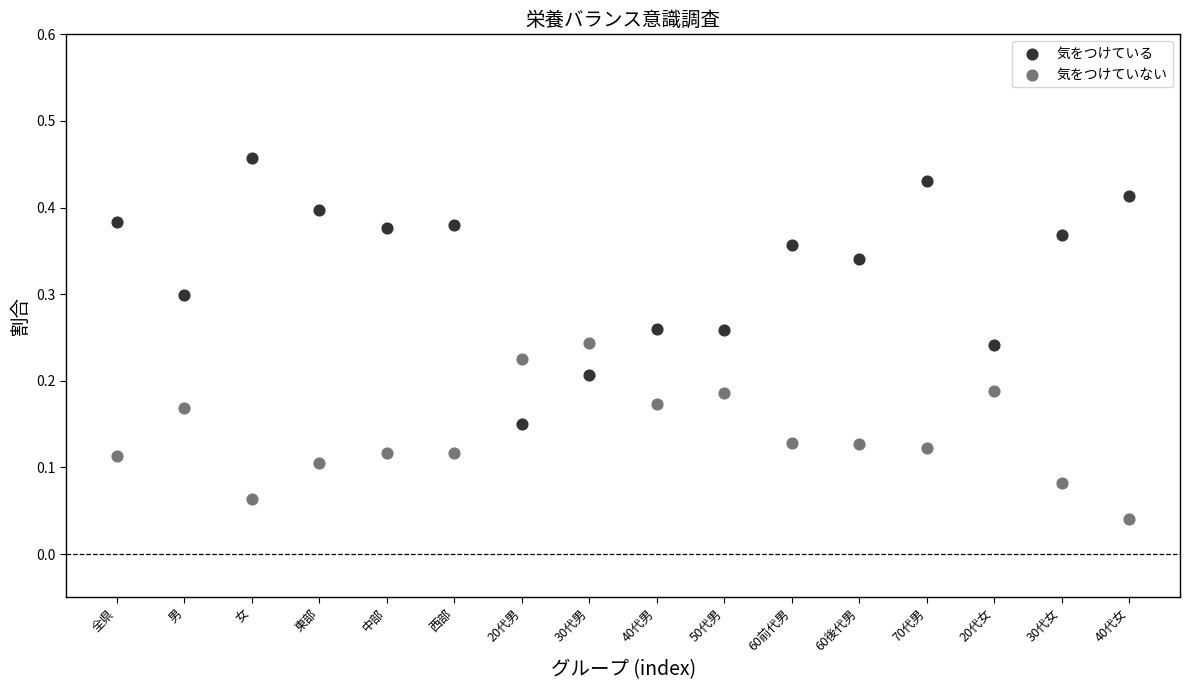

What are all the series names shown in the legend?

気をつけている, 気をつけていない